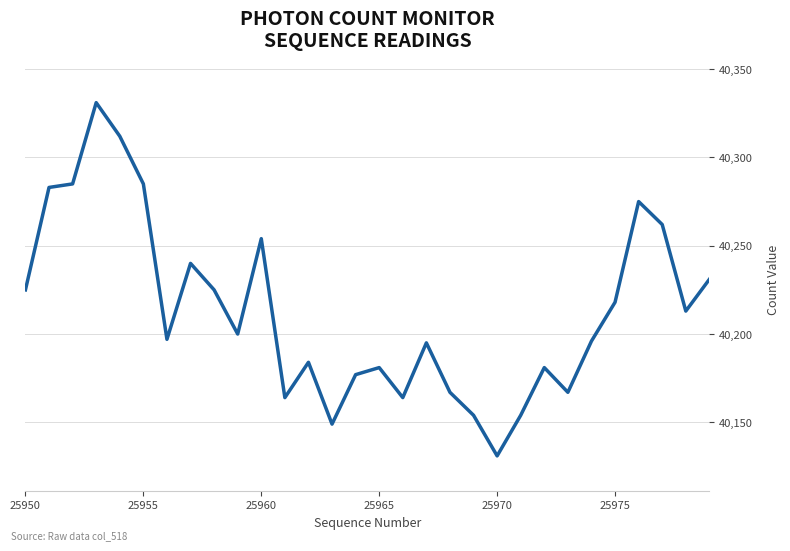

What is the smallest value displayed?

40131